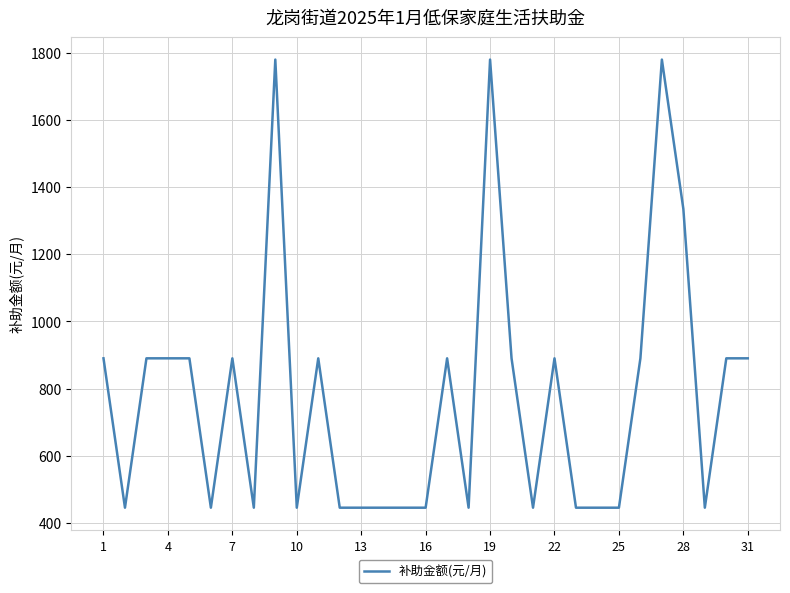

How many distinct data groups are displayed?

1